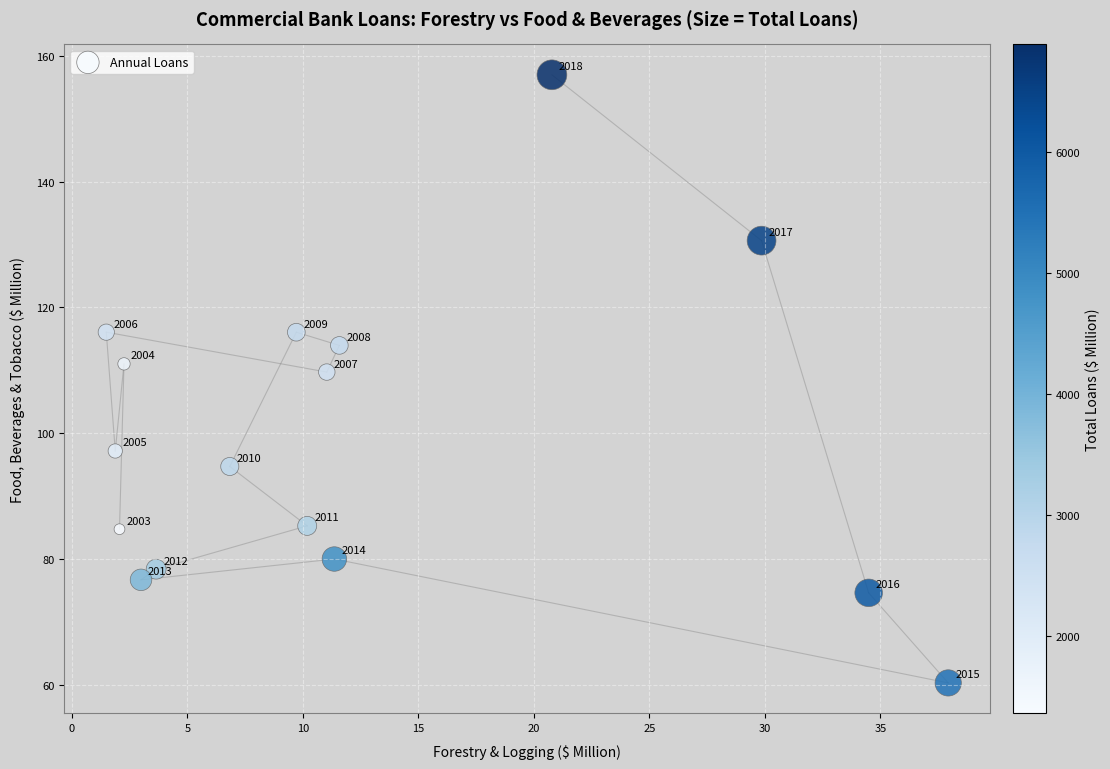

What is the range of X values (max minus min)?

36.5